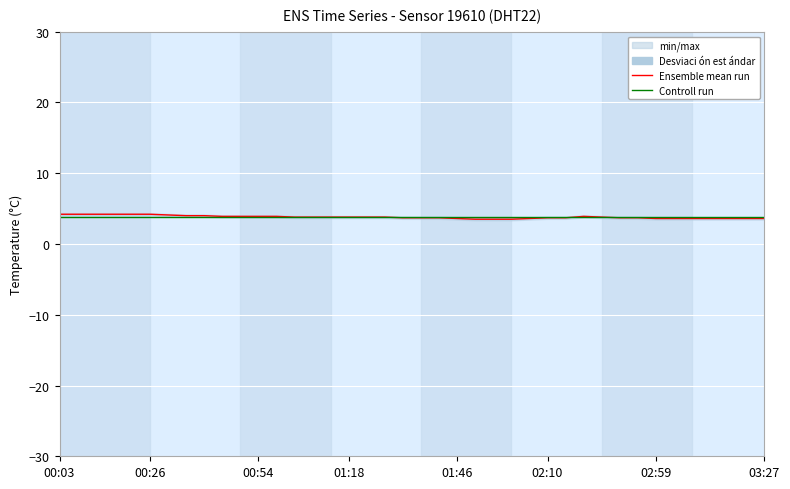

What is the total value across all series at 12?

7.7